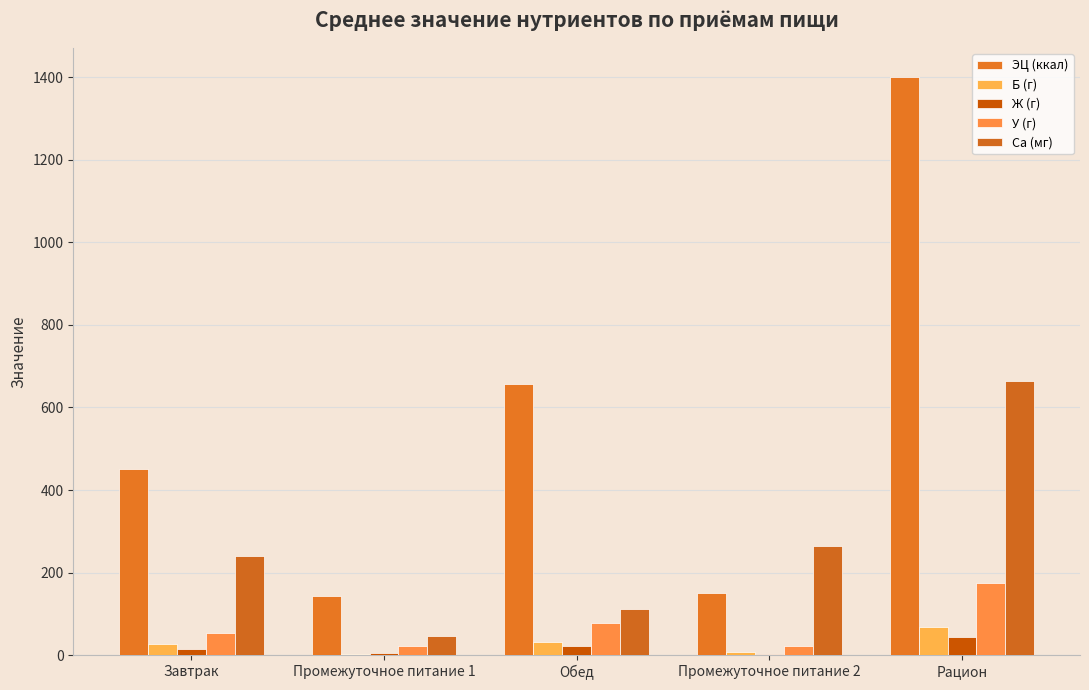

Reading right to left, list all the values displayed in this chart.

ЭЦ (ккал): 1401.0	150.5	656.3	144.0	450.6
Б (г): 68.0	6.6	33.1	2.1	26.1
Ж (г): 45.0	2.6	23.1	4.3	14.9
У (г): 176.0	22.7	78.2	23.0	52.6
Ca (мг): 663.0	264.0	112.9	46.1	240.0